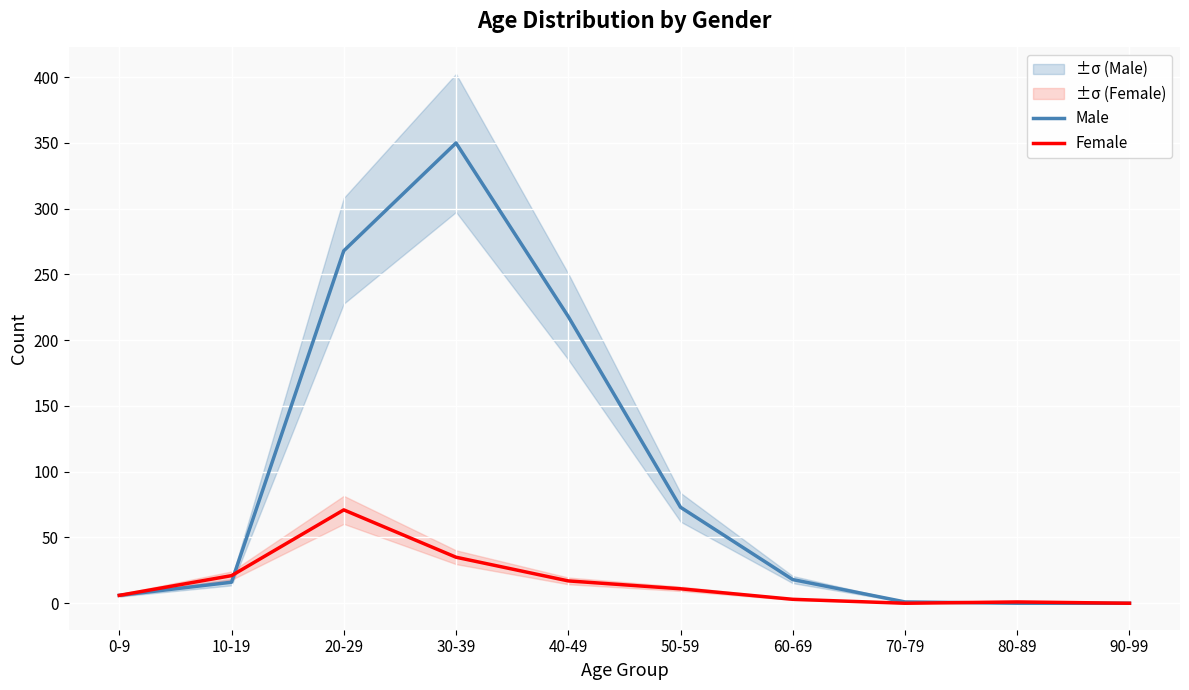

Does the chart display data point markers on the line(s)?

No